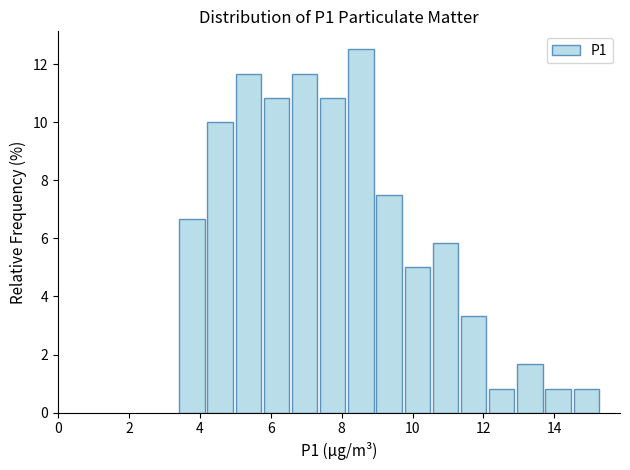

Read against the x-axis, roughly where is the centre of the tallest bar?

8.6